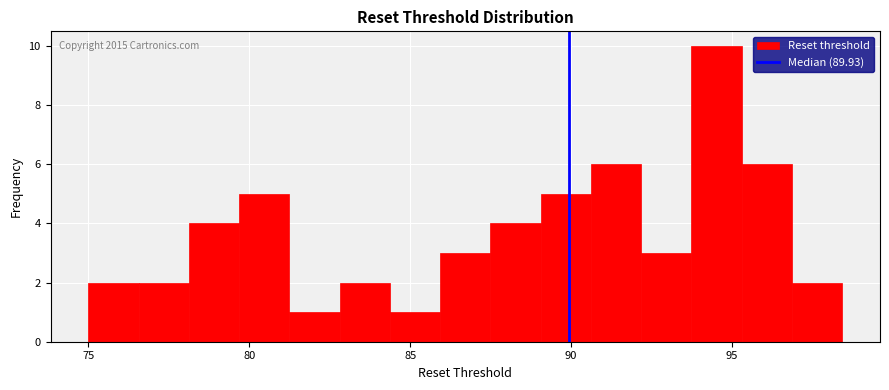

Around what value on the x-axis is the tallest bar? Give the approximate position of its centre, as read against the axis.

94.5